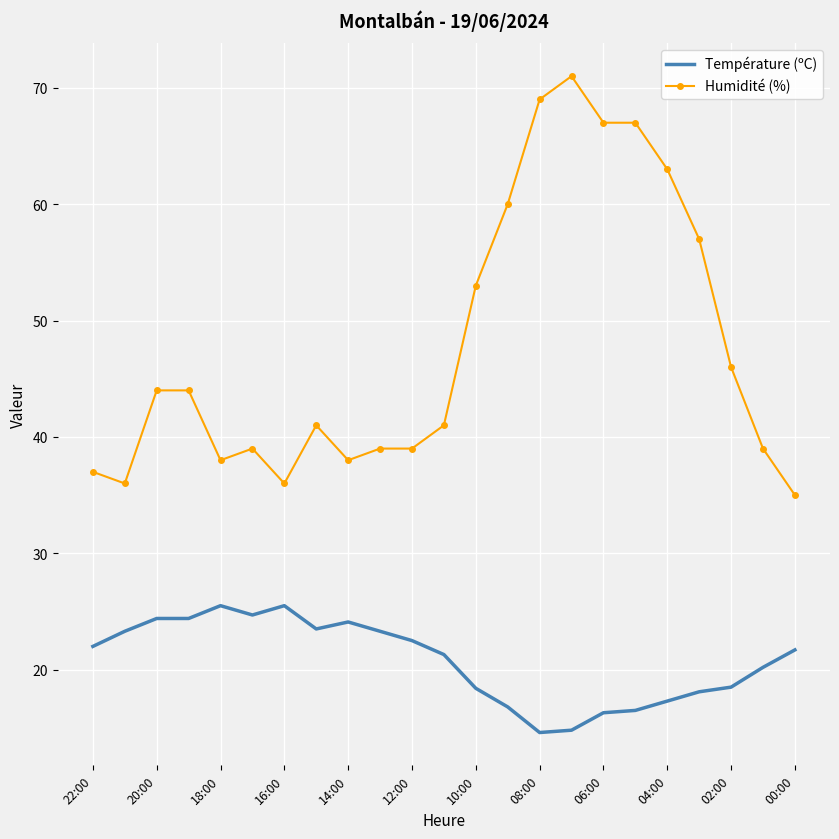

Which series has the largest range (max minus min)?

Humidité (%)